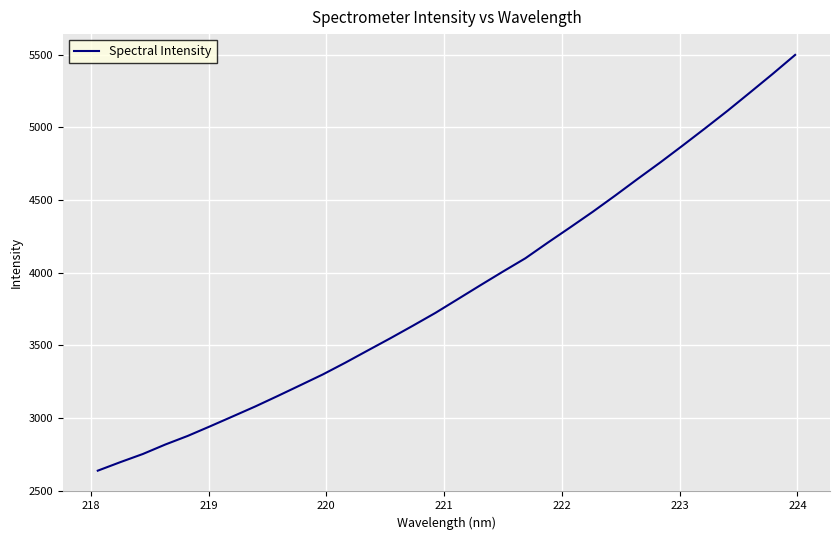

What is the maximum value shown in the chart?

5498.4